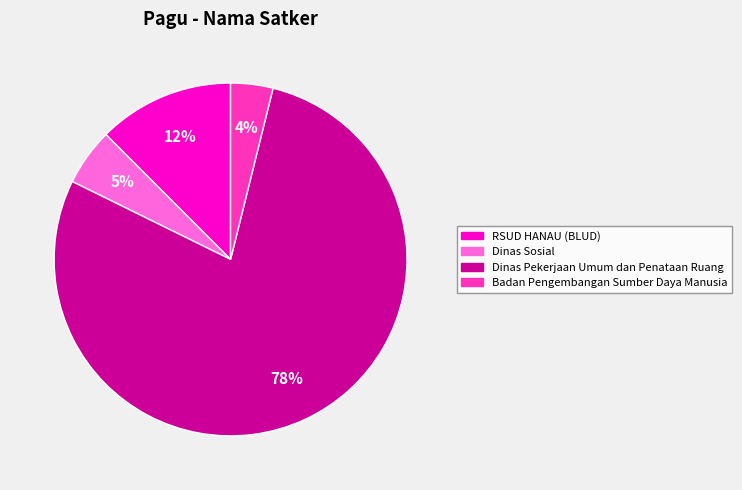

Between RSUD HANAU (BLUD) and Dinas Pekerjaan Umum dan Penataan Ruang, which is larger?

Dinas Pekerjaan Umum dan Penataan Ruang